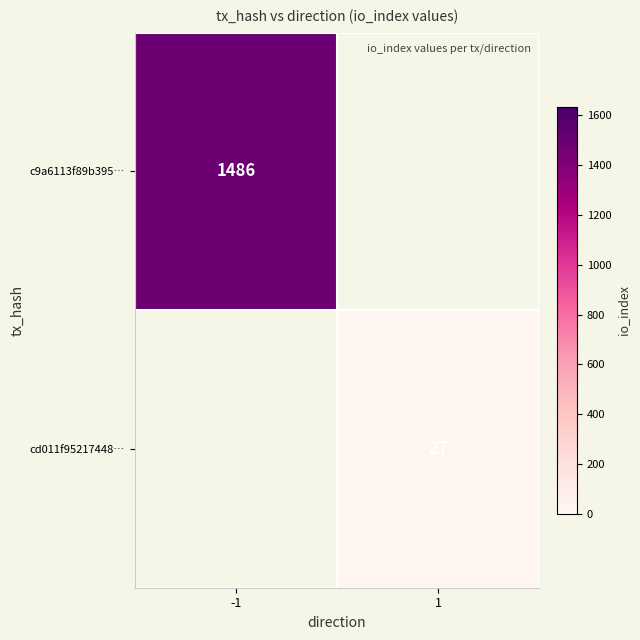

True or false: cd011f95217448… has a value of 27 at 1.

True